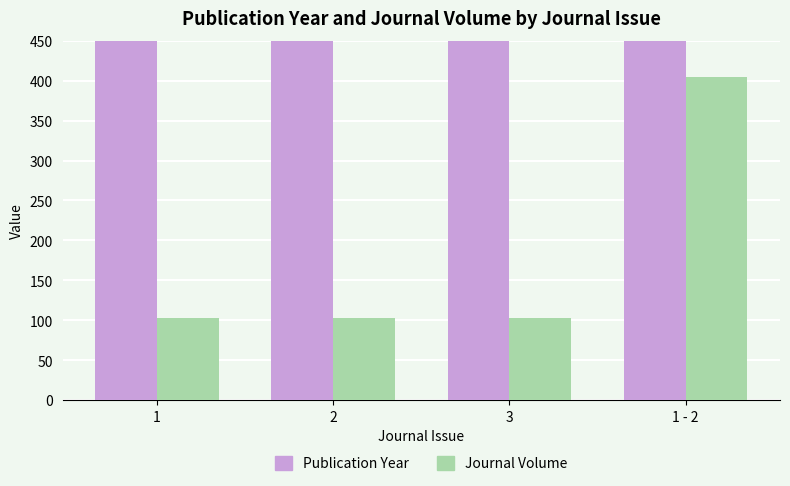

How many groups of bars are there?

4